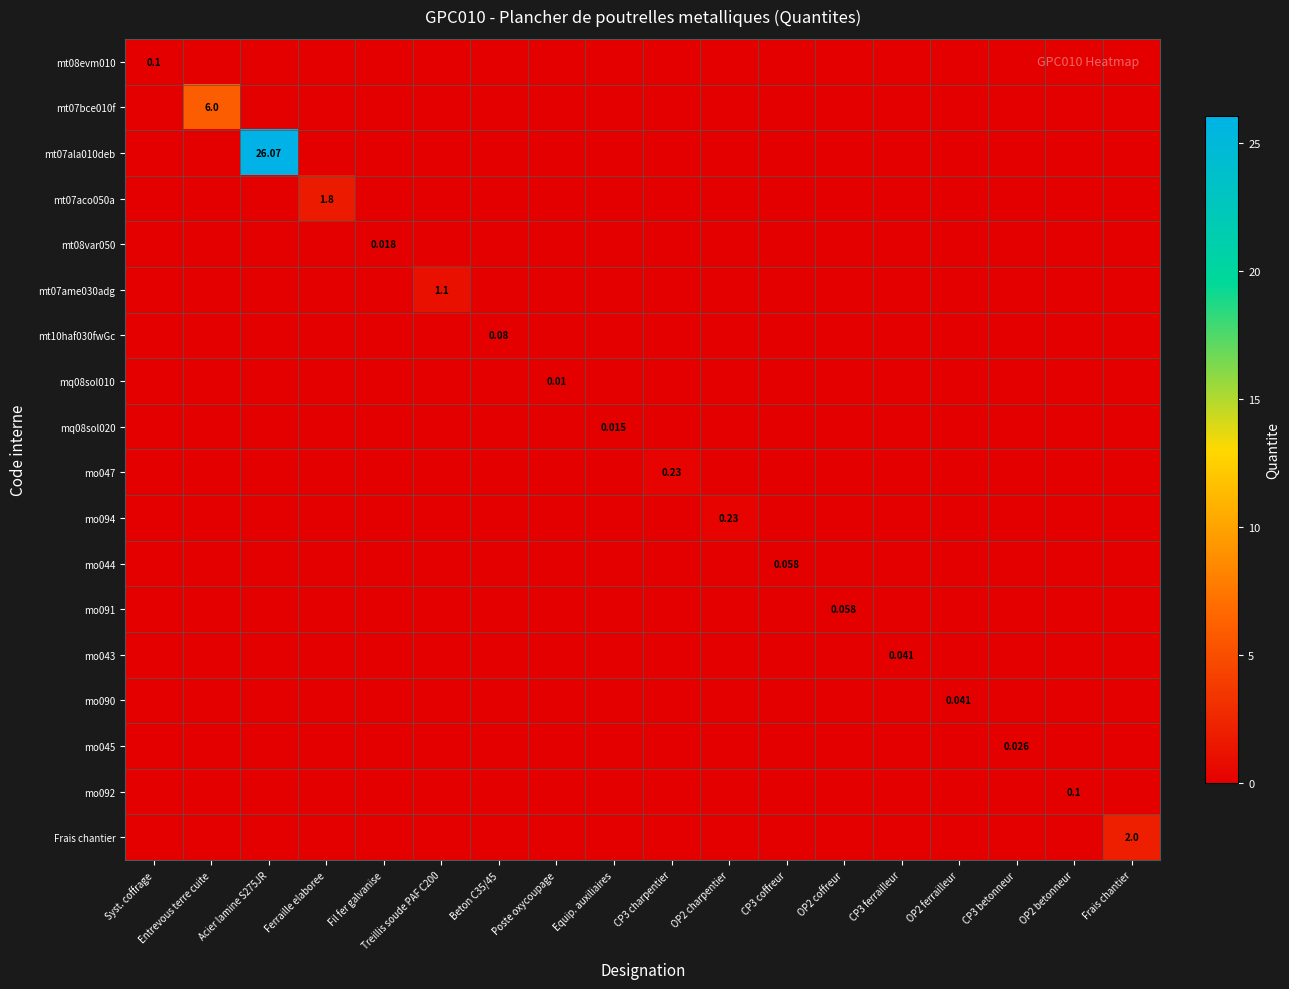

Between Equip. auxiliaires and CP3 coffreur, which series saw the biggest shift?

mo044